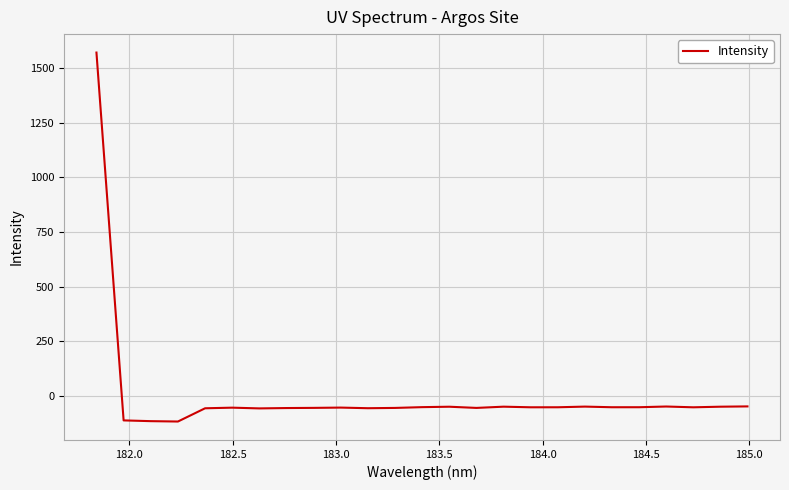

What is the difference between the maximum and minimum values?

1689.9